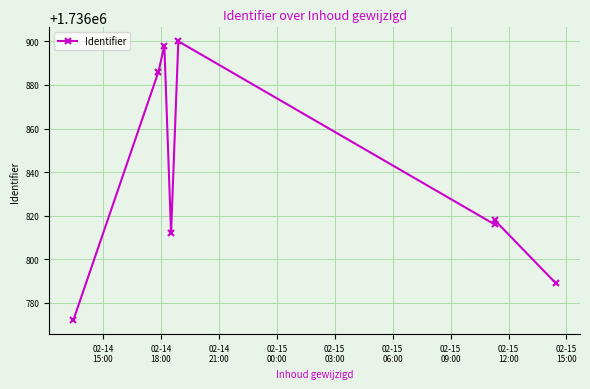

What is the minimum value shown in the chart?

1736772